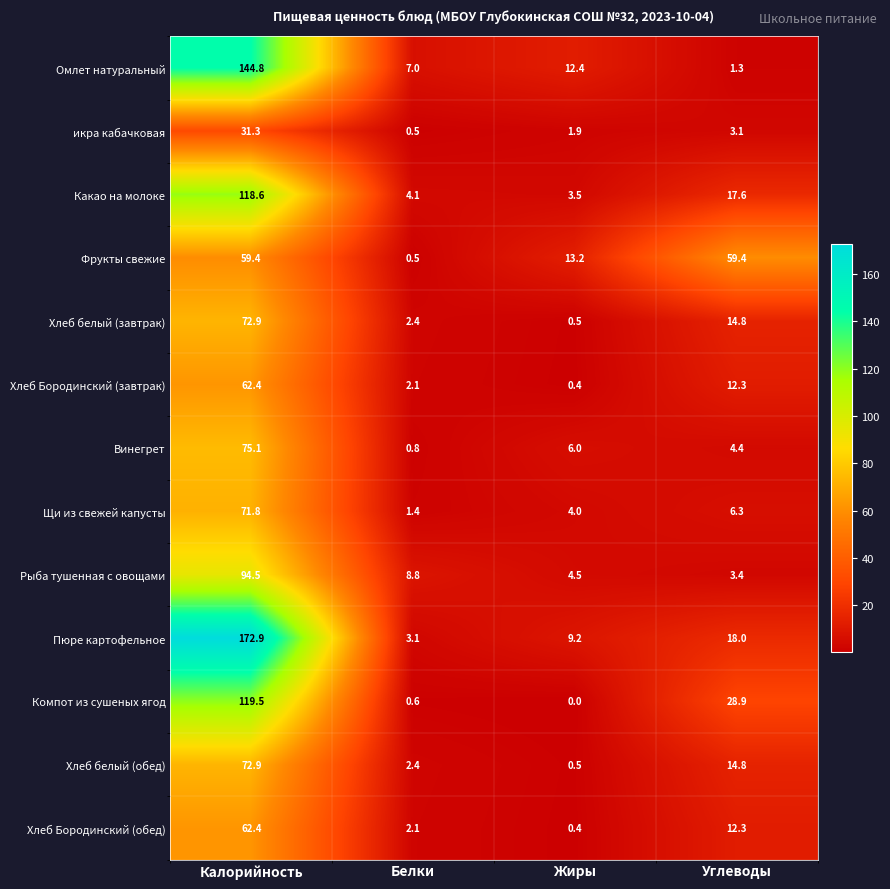

Is it true that икра кабачковая equals 41.6 at Калорийность?

False